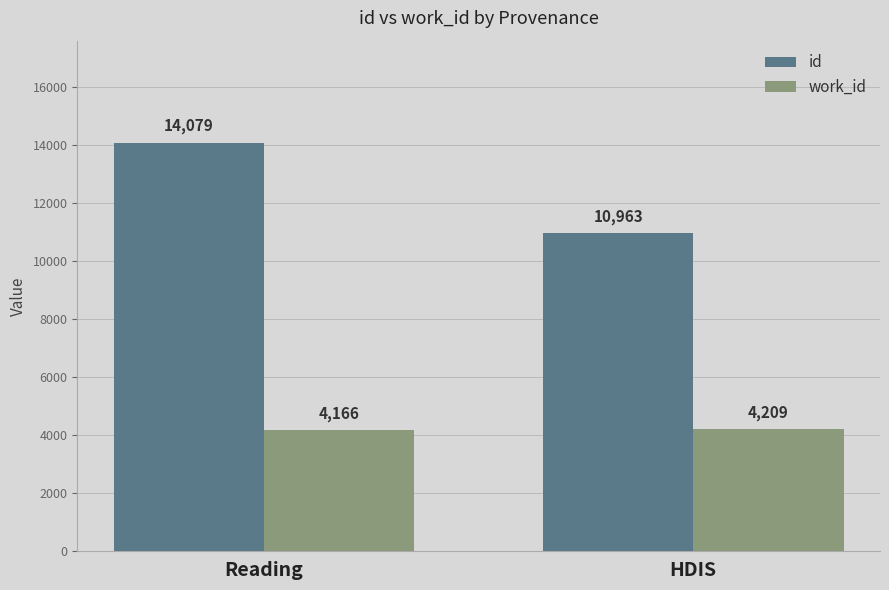

True or false: work_id has a value of 1765 at HDIS.

False